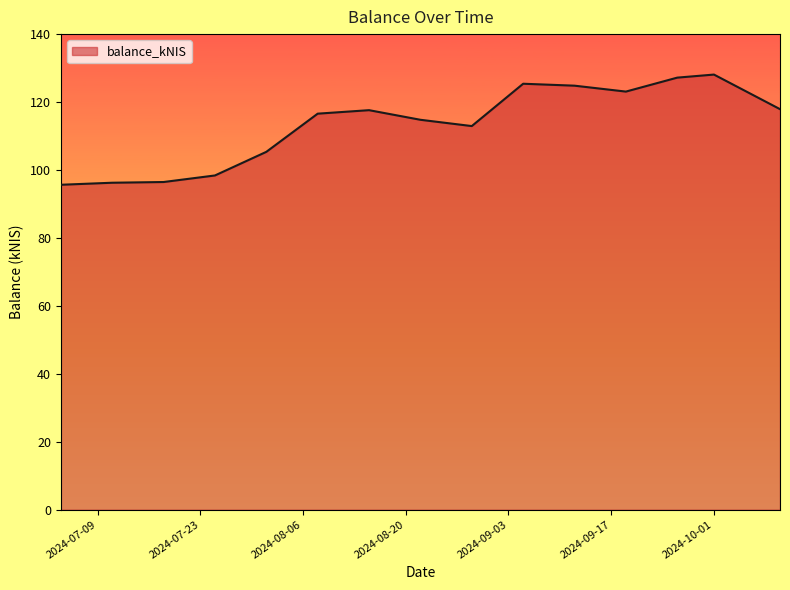

What is the maximum value shown in the chart?

128.1